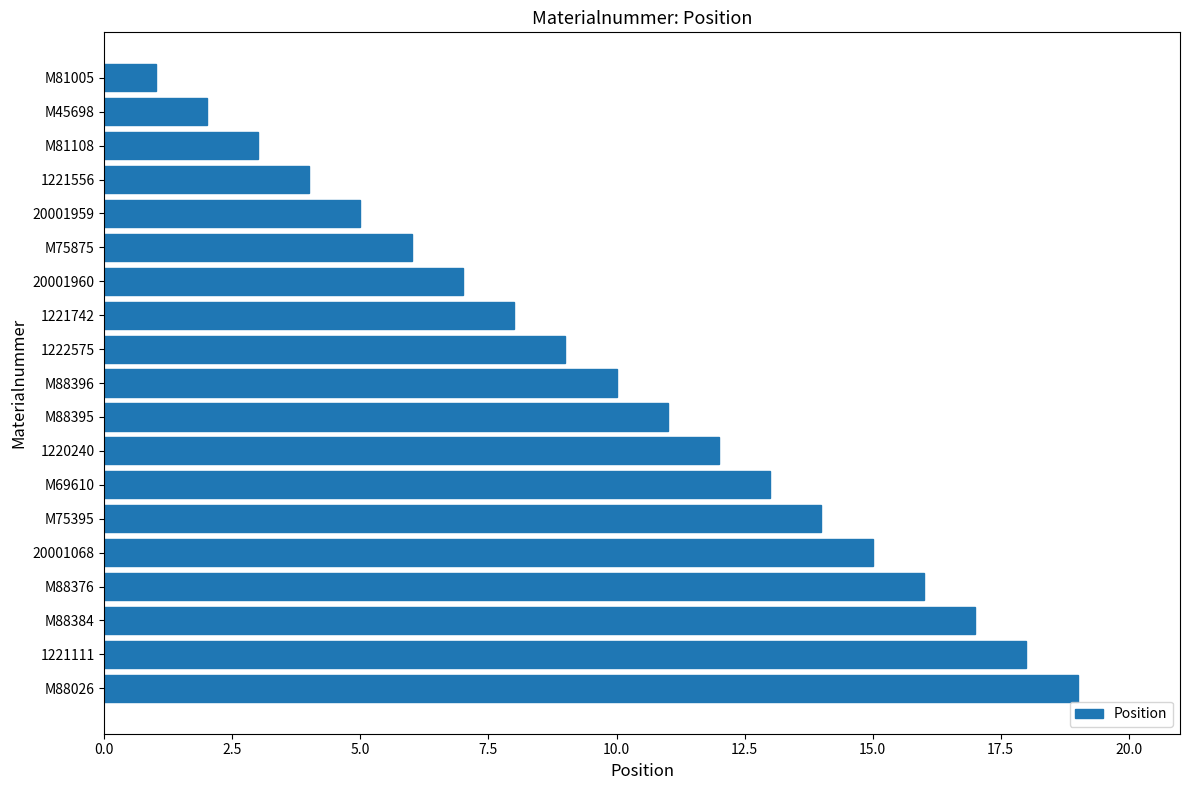

Which has a higher value, M88395 or M81005?

M88395